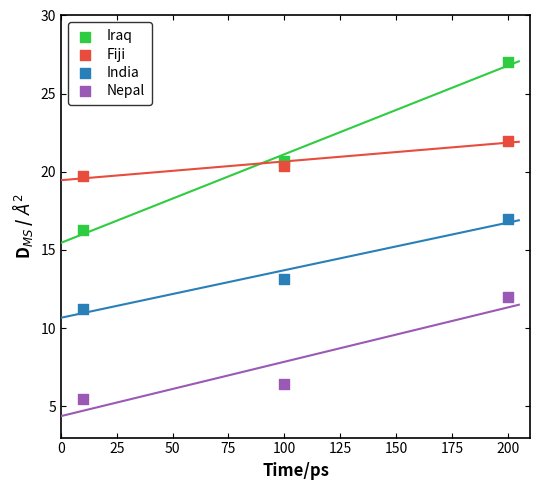

Which series contains the highest Y value?

Iraq